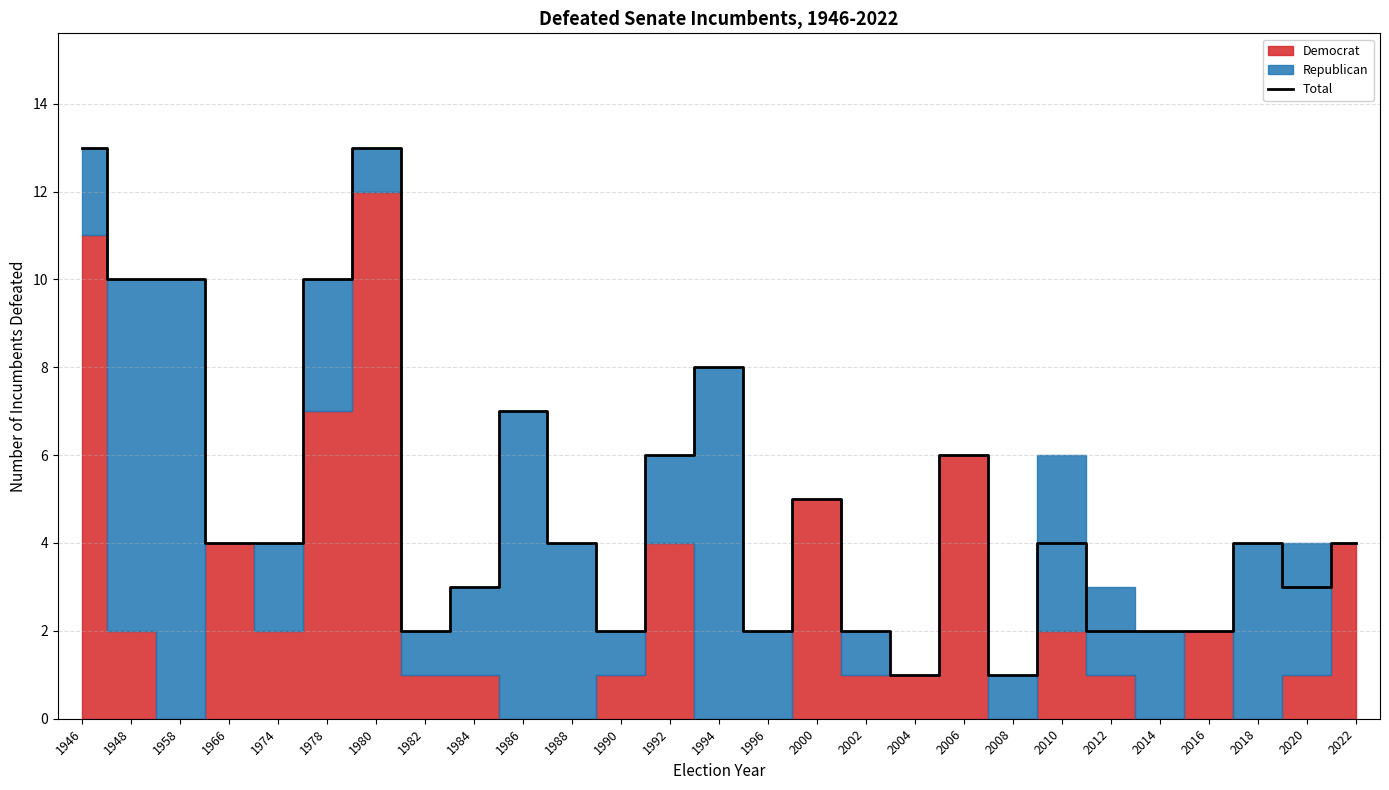

What is the value of the 8th point from the left?

2